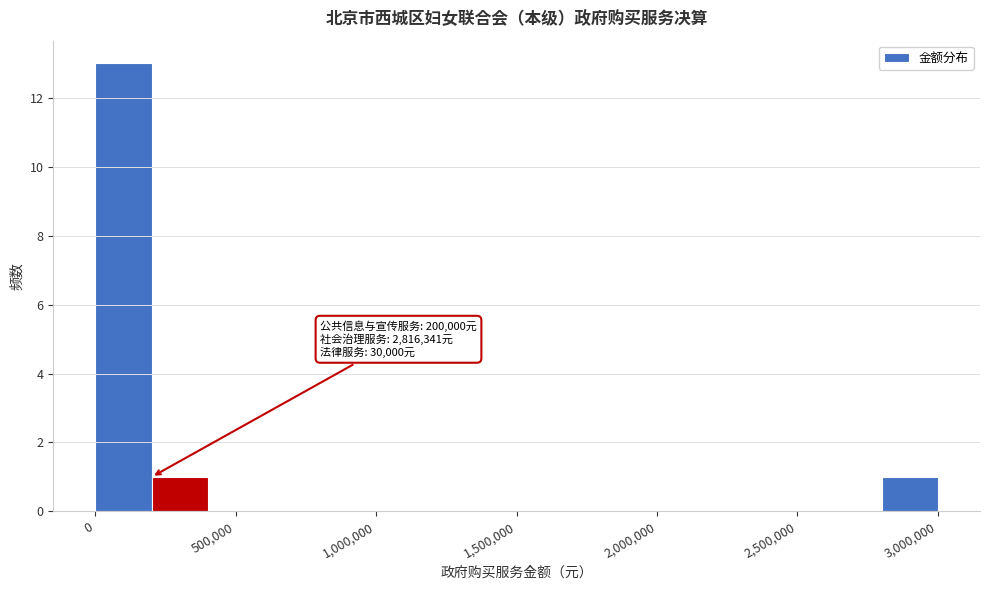

Over which range of the x-axis is the bar tallest?

0 to 200000